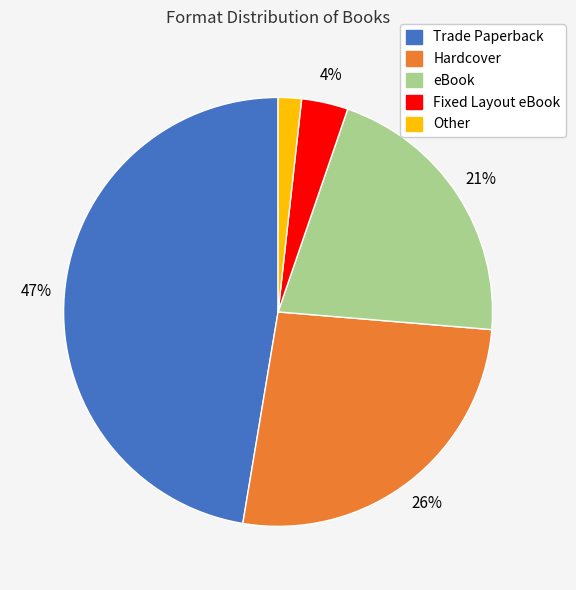

What is the ratio of the value at eBook to the value at Hardcover?

0.8